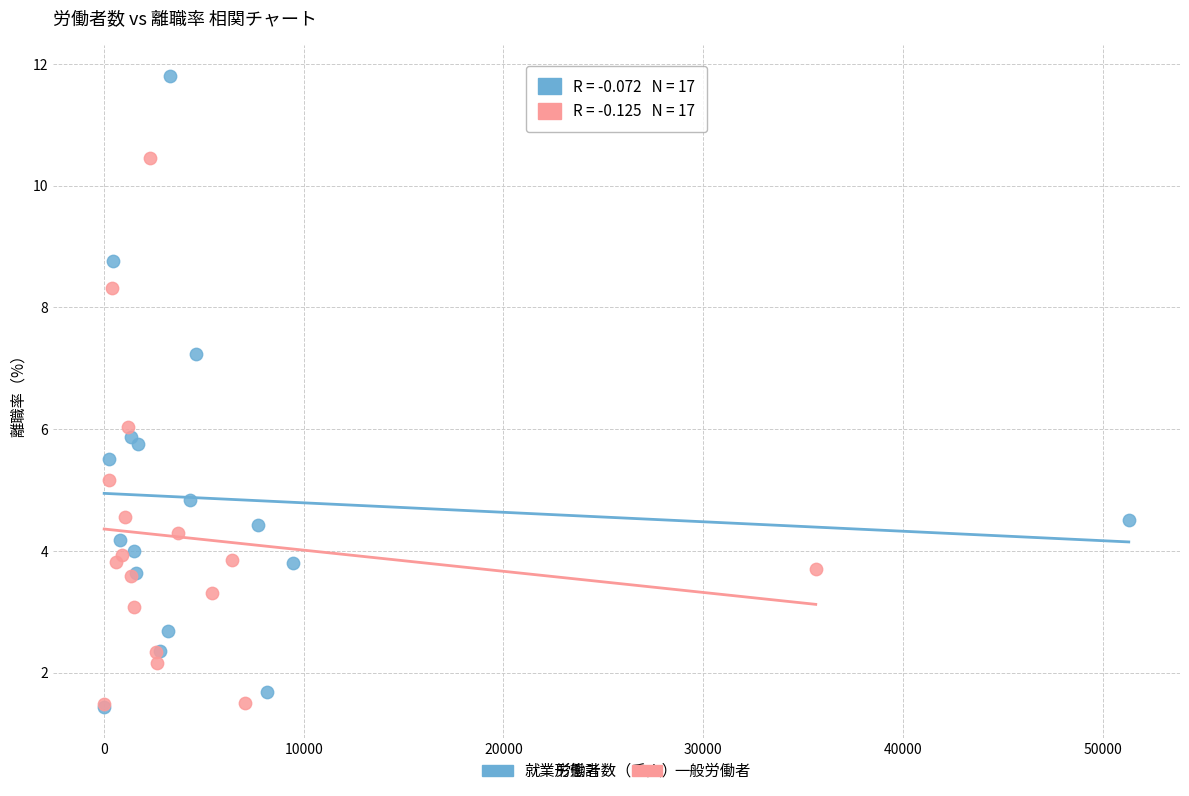

Which series has the widest spread of Y values?

就業形態計